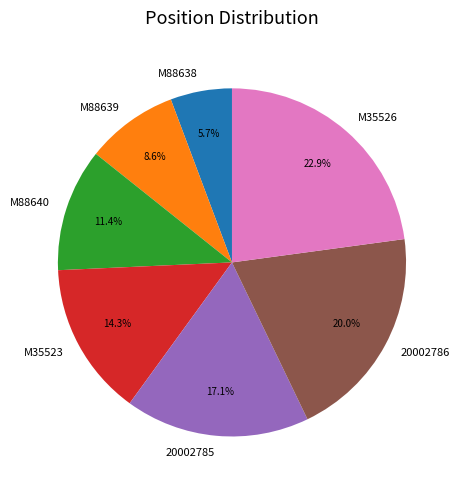

True or false: M35523 accounts for 14% of the total.

True